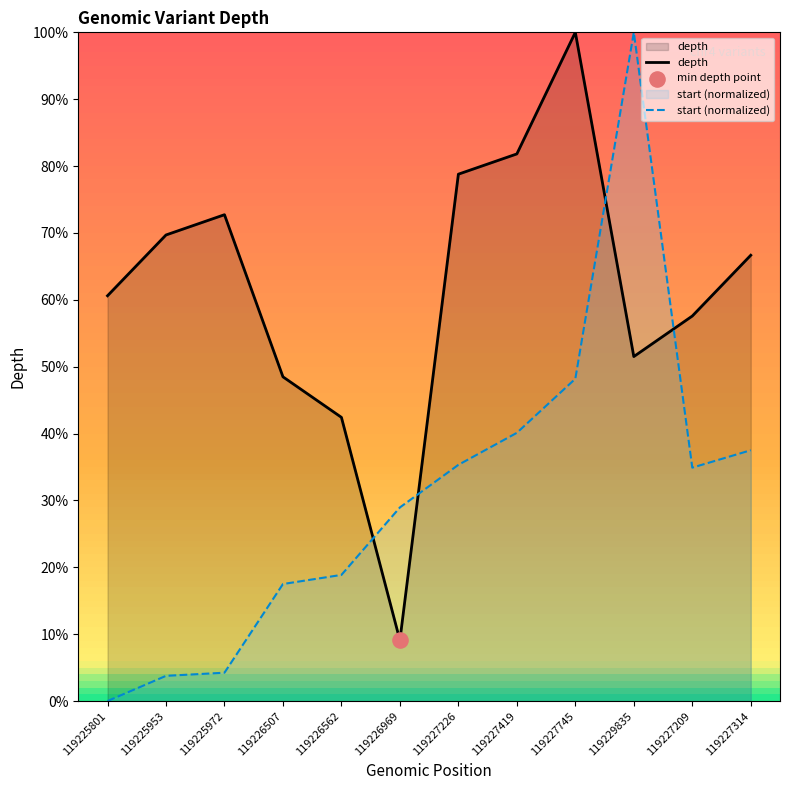

At which category is the sum across all series the highest?

119229835